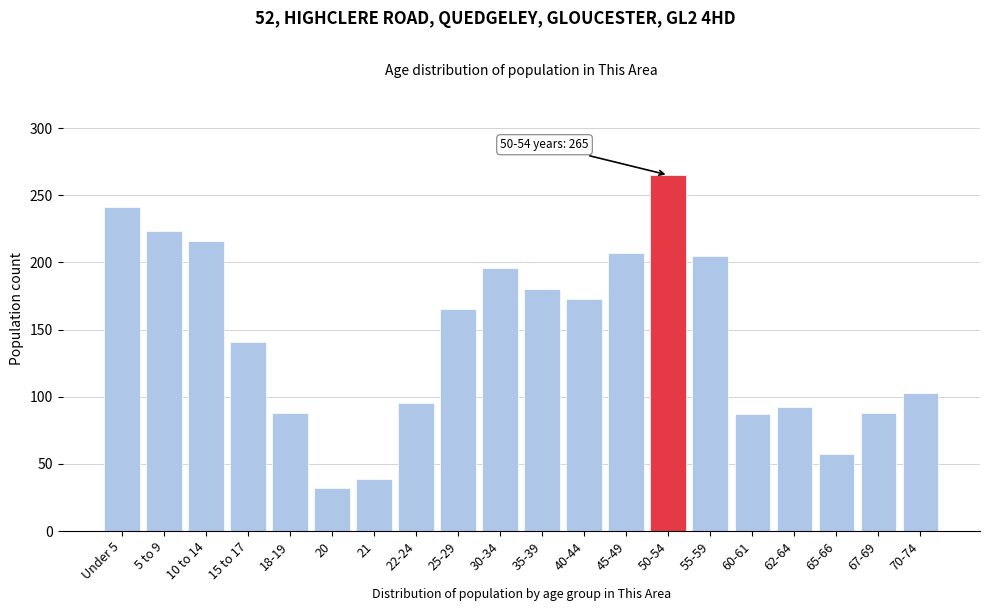

What is the value of the 2nd bar from the left?

223